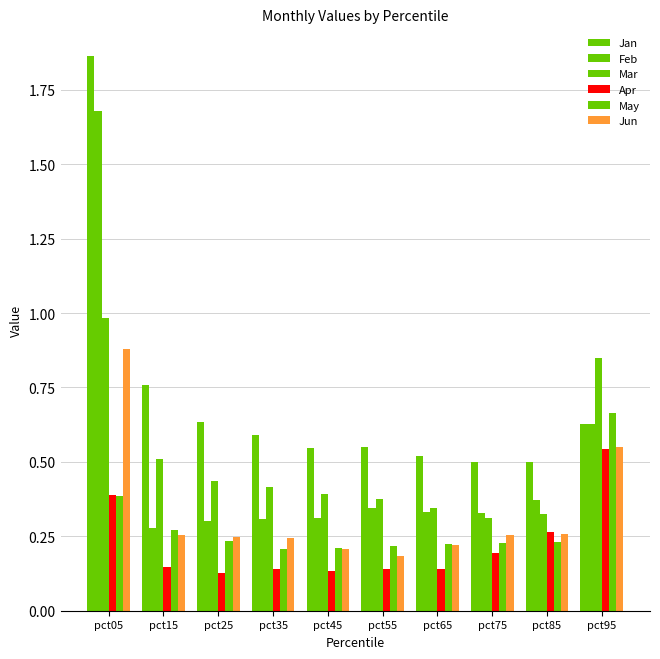

Which series has the largest total across all categories?

Jan